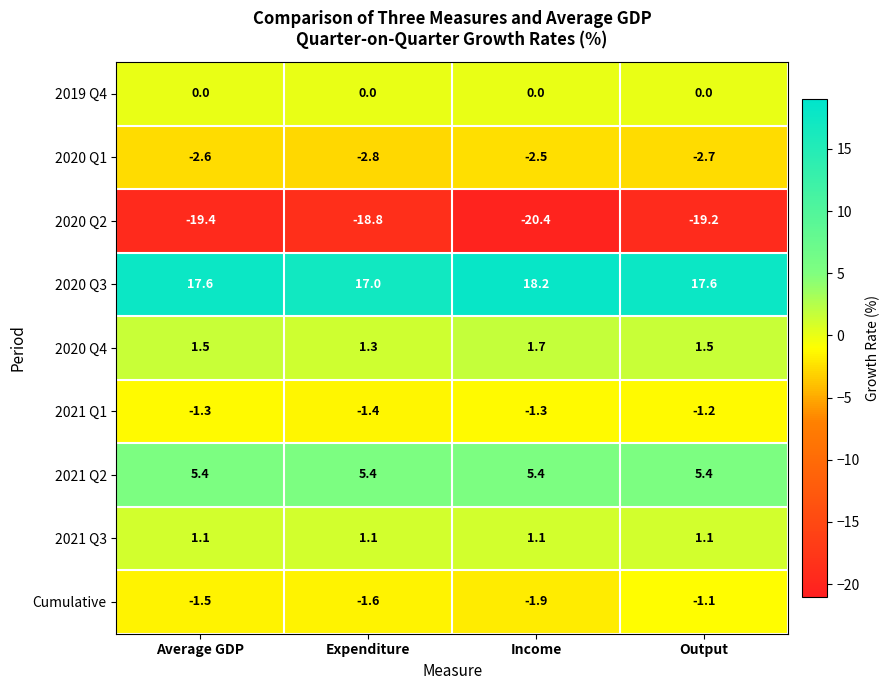

How many data points does each series have?

4